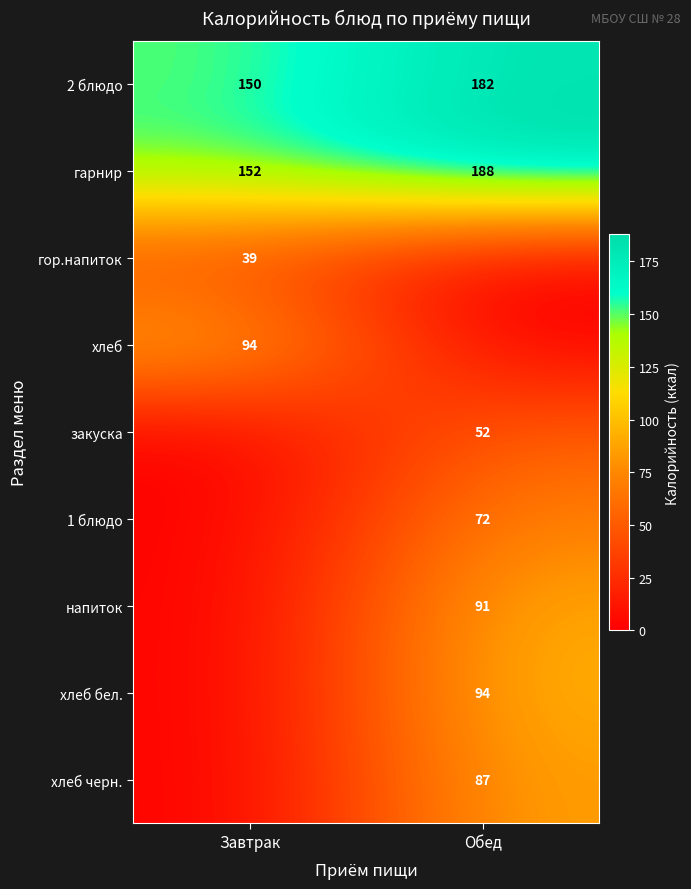

What value does the гарнир series have at Завтрак?

152